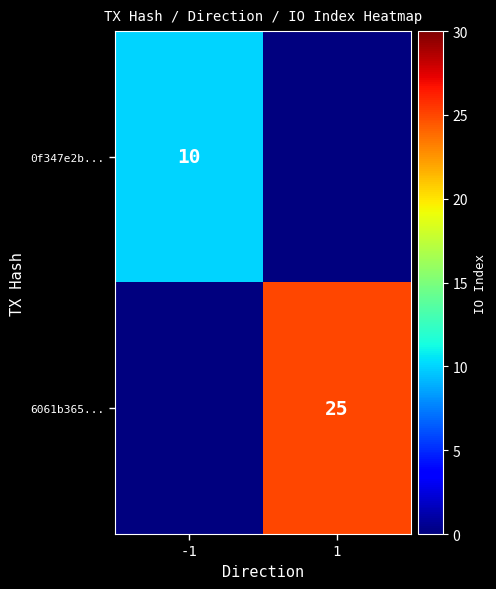

The 0f347e2b... series shows 3 at -1. True or false?

False